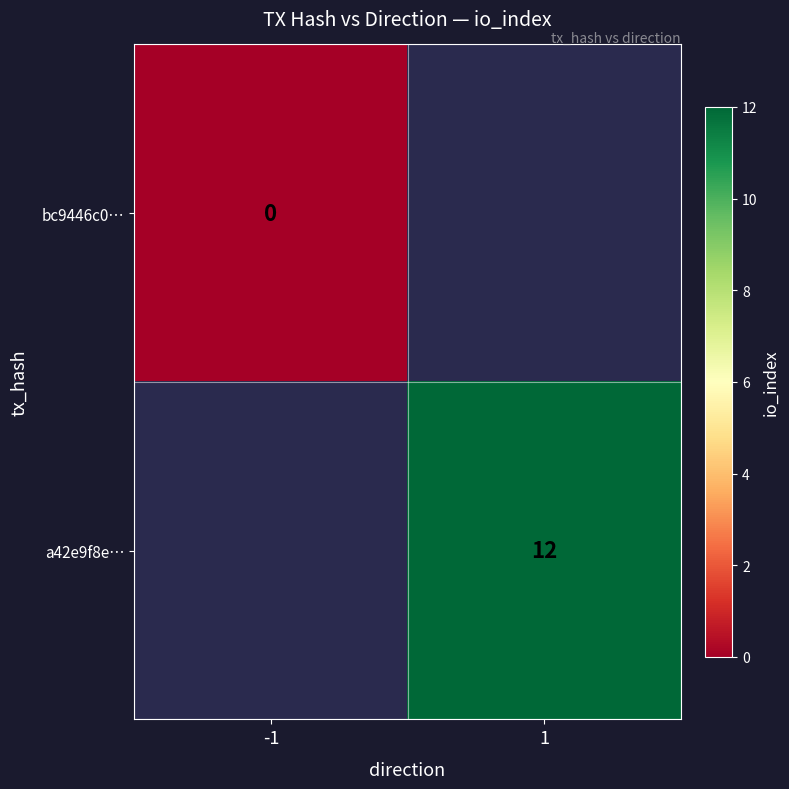

Which has a higher value, -1 or 1?

1